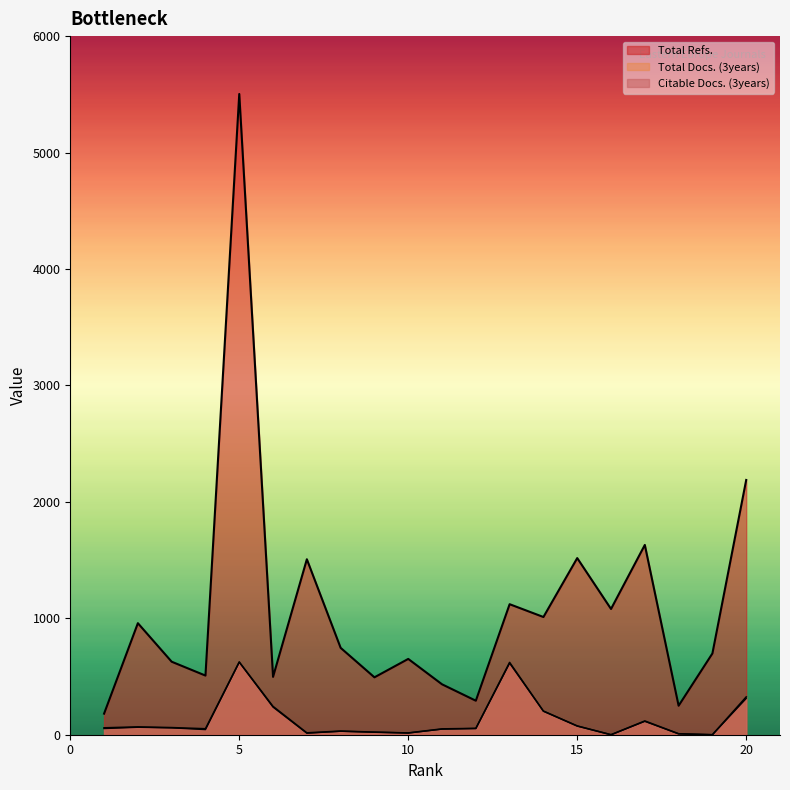

At 13, list the series in order from largest to smallest.

Total Refs., Total Docs. (3years), Citable Docs. (3years)